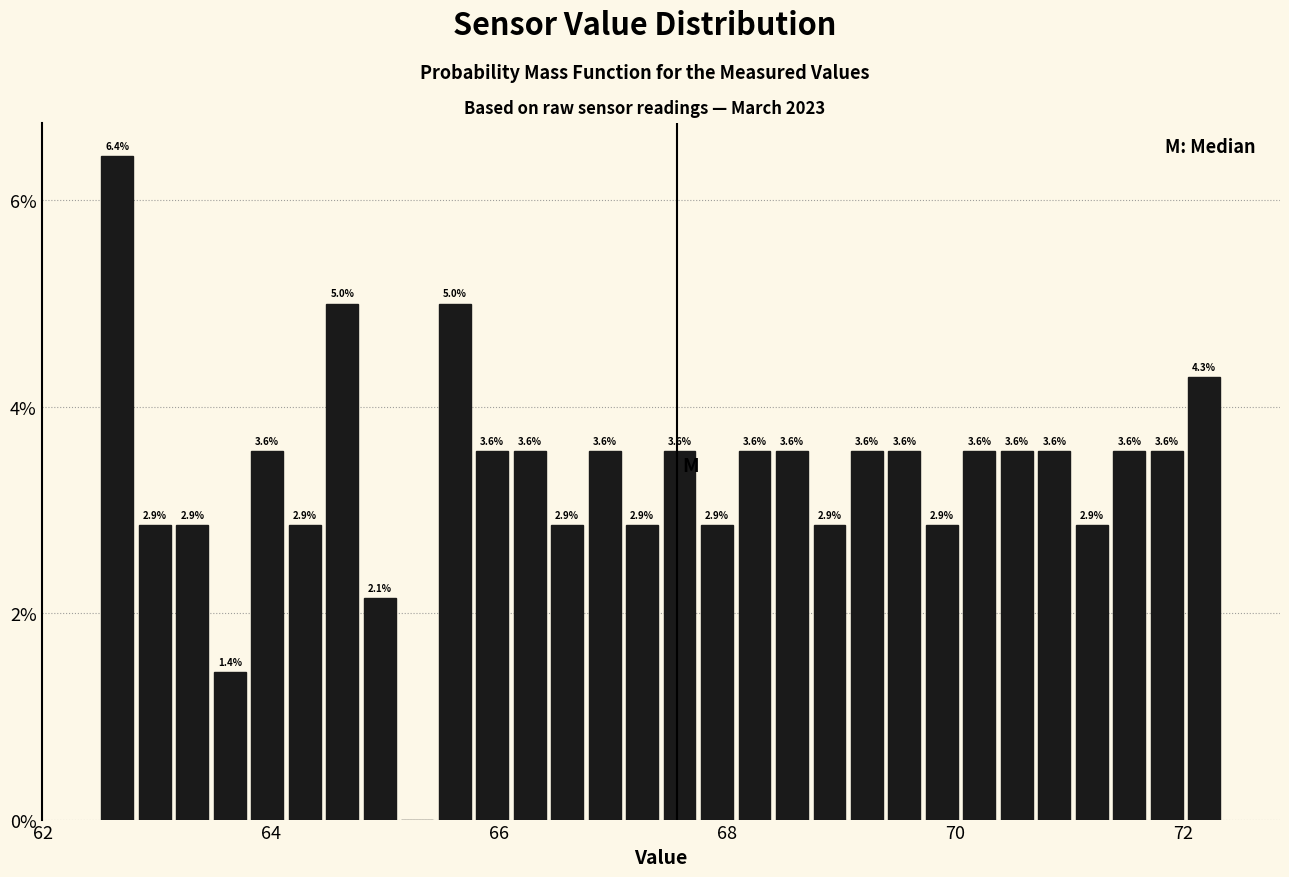

Read against the x-axis, roughly where is the centre of the tallest bar?

62.6